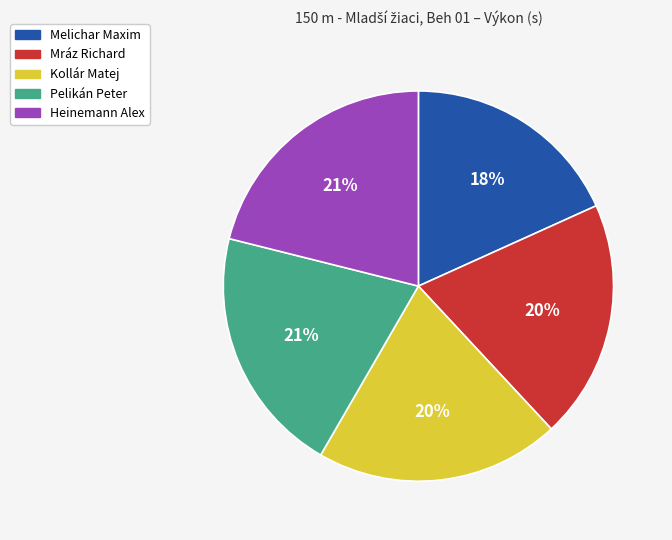

To the nearest percent, what portion does Mráz Richard represent?

20%